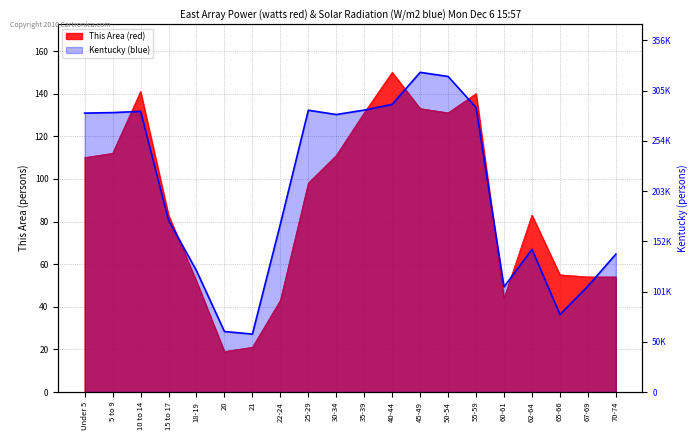

What is the difference between the maximum and minimum values?

264985